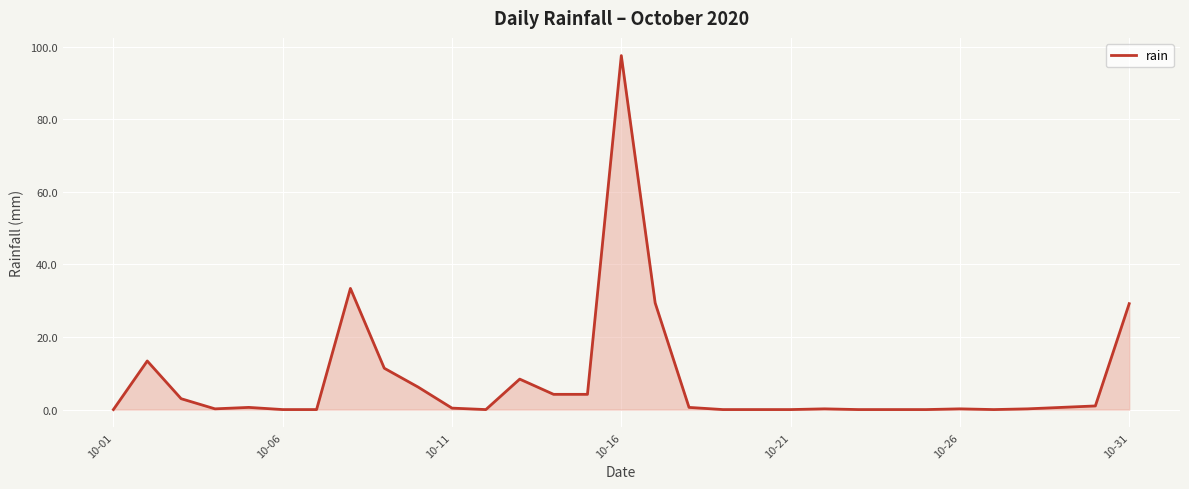

What is the difference between the maximum and minimum values?

97.6